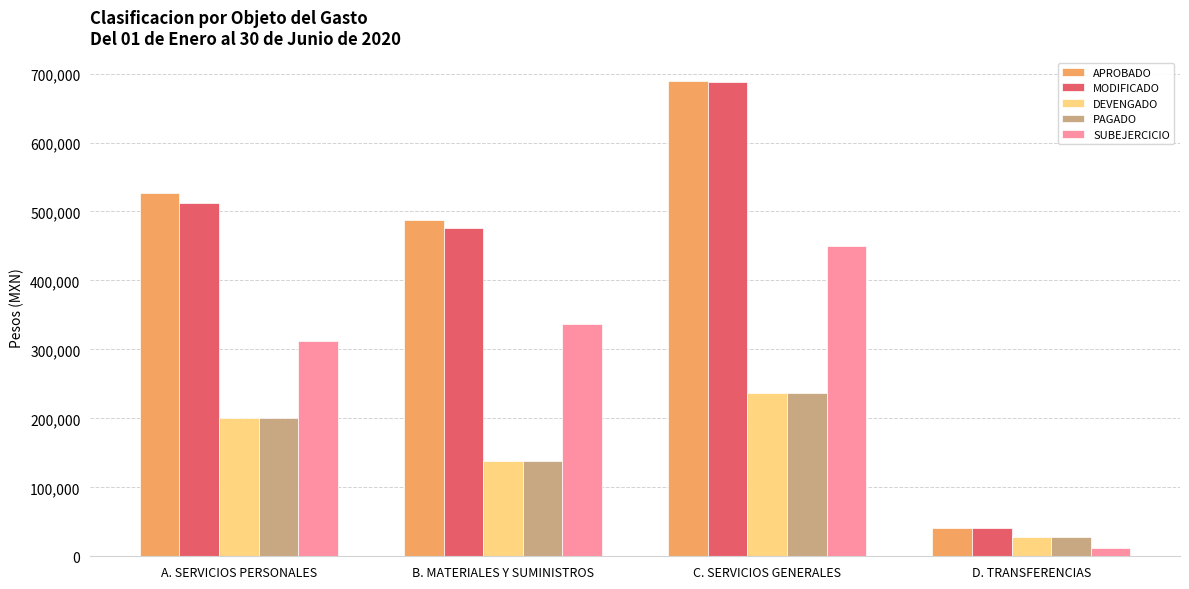

What is the spread (max minus min) of values at C. SERVICIOS GENERALES?

451422.9